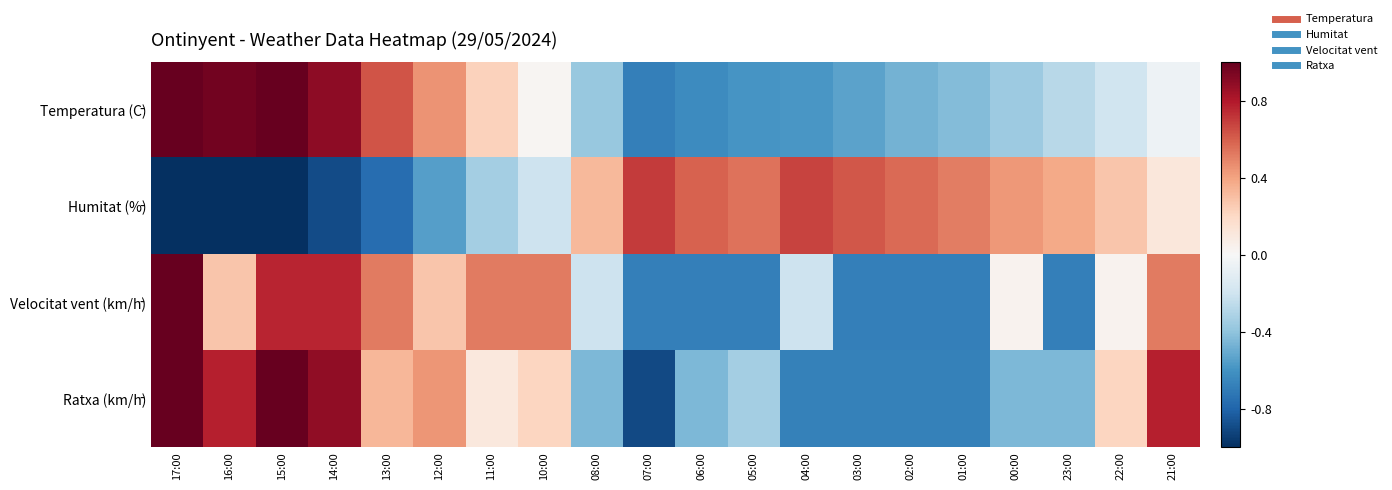

Which series changed the most between 08:00 and 06:00?

Velocitat vent (km/h)